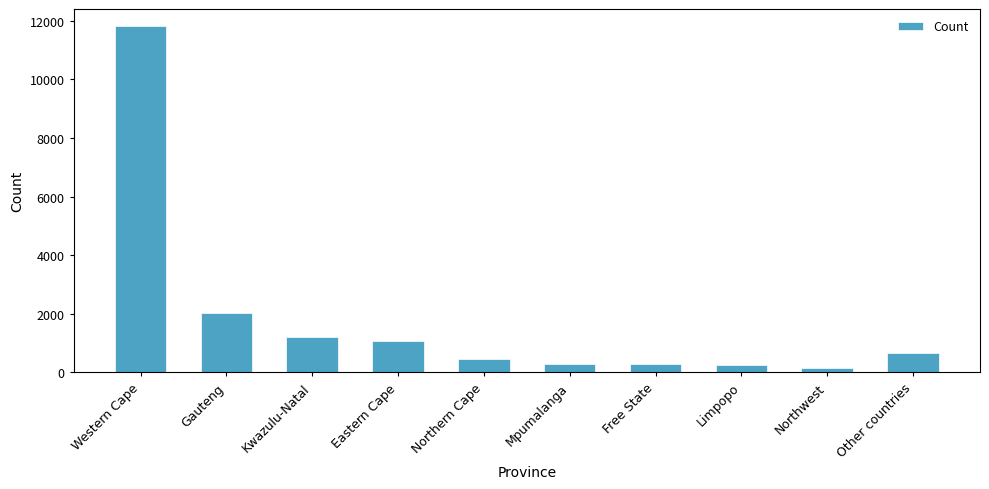

What is the ratio of the value at Free State to the value at Northwest?

2.0